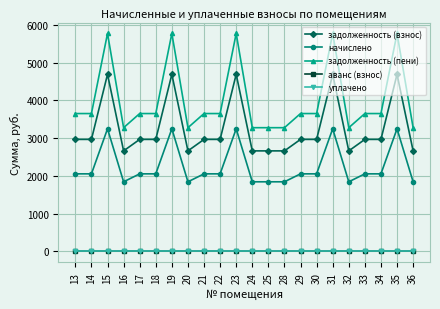

True or false: уплачено and начислено intersect in this chart.

False